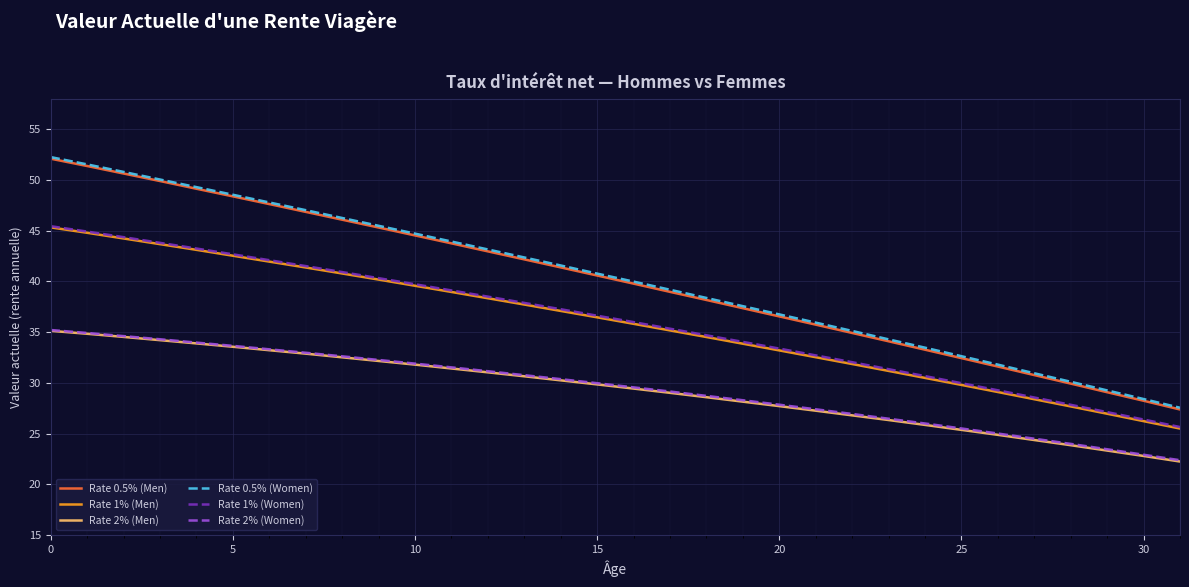

True or false: Rate 2% (Men) and Rate 0.5% (Men) intersect in this chart.

False